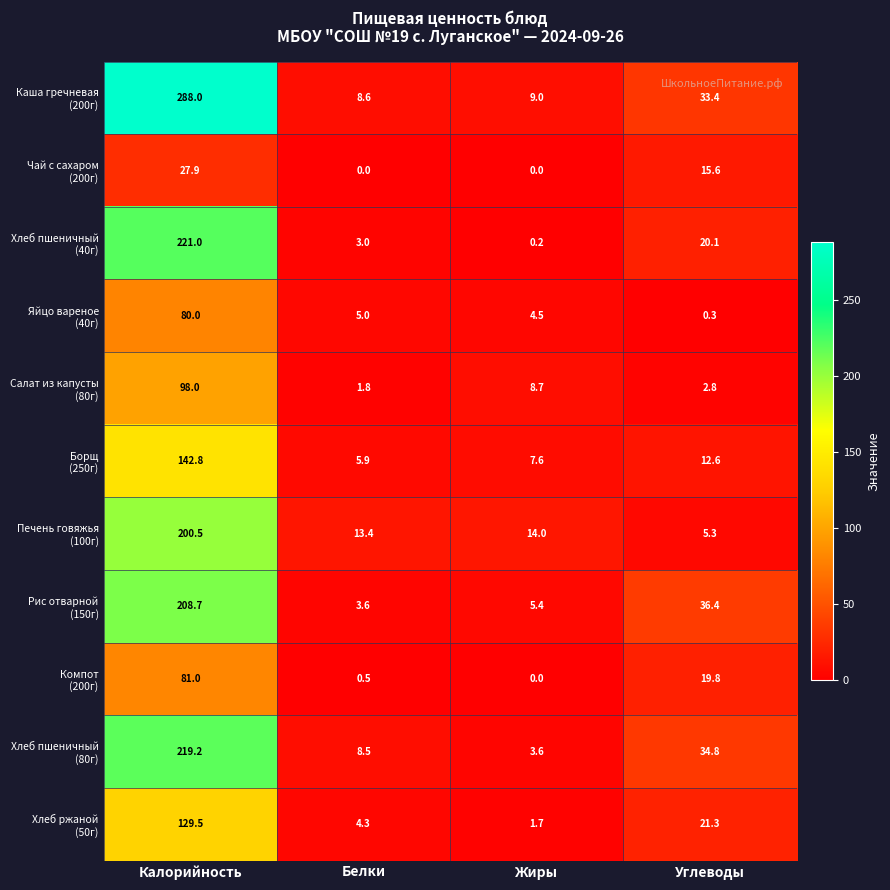

How many data points does each series have?

4